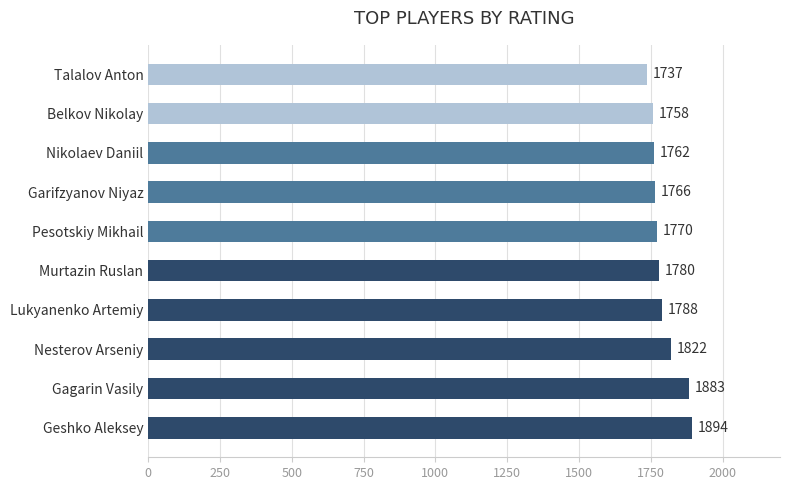

The chart shows a value of 2400 at Lukyanenko Artemiy. True or false?

False